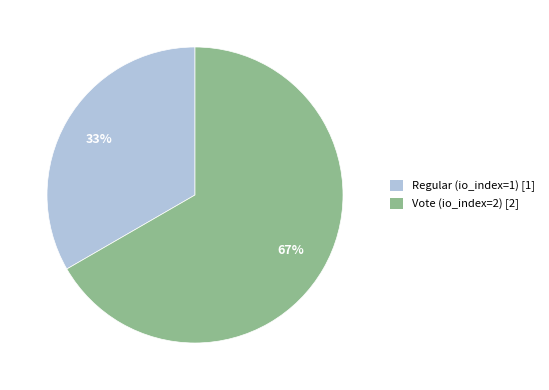

Which has a higher value, Regular (io_index=1) or Vote (io_index=2)?

Vote (io_index=2)